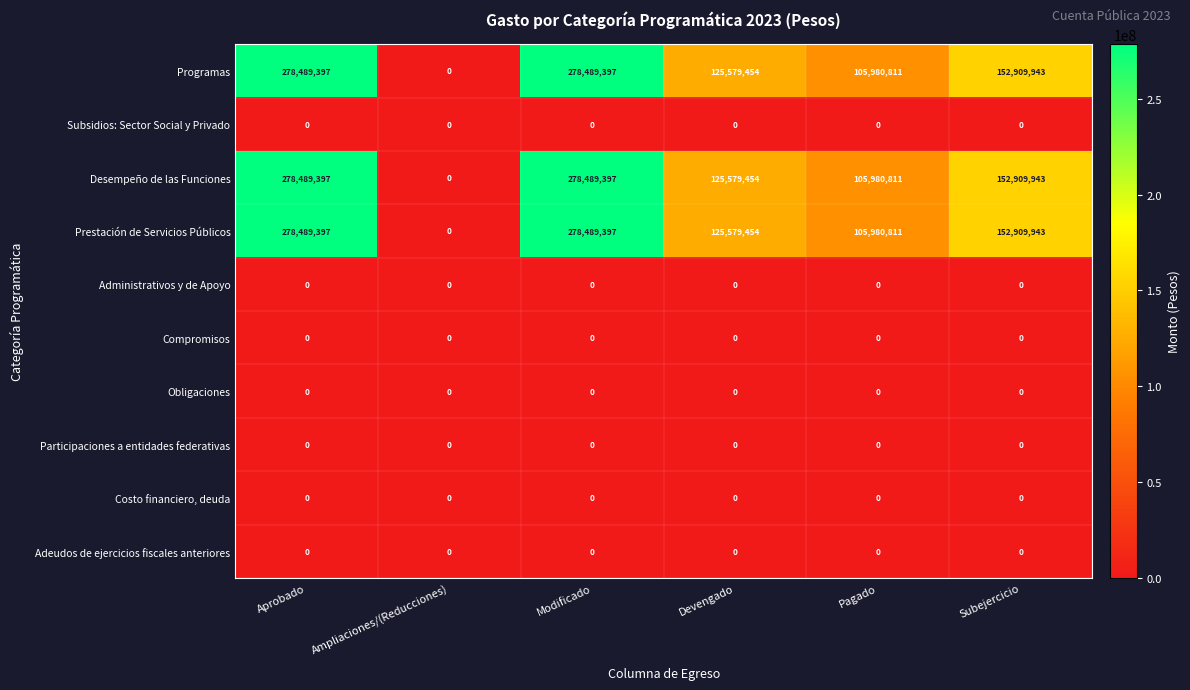

Is the value of Desempeño de las Funciones at Subejercicio greater than the value of Compromisos at Ampliaciones/(Reducciones)?

Yes